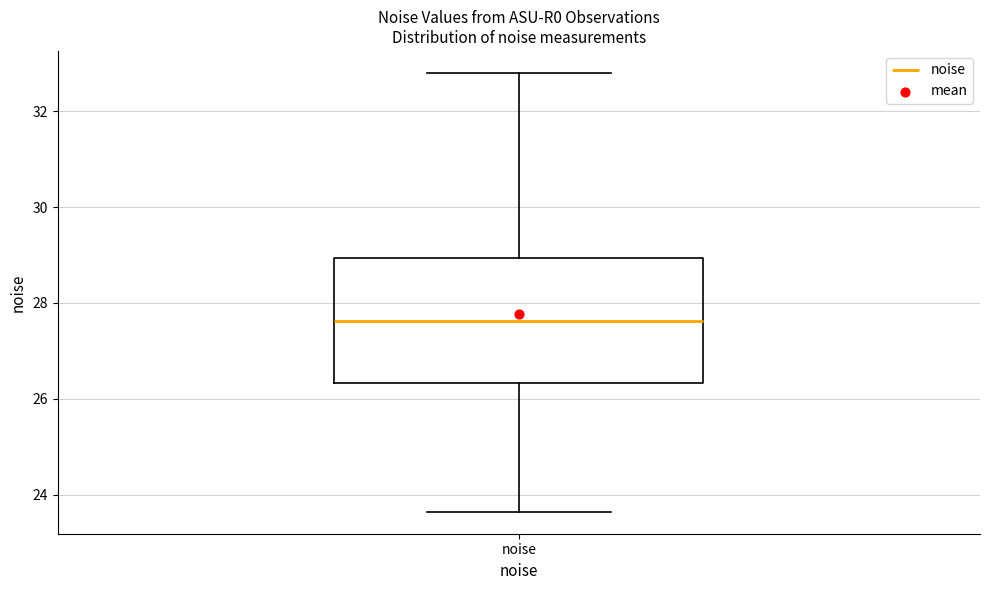

Where does the median line of the box for noise sit on the y-axis? The values are not printed on the chart, so give them approximately, as read against the axis.

27.6